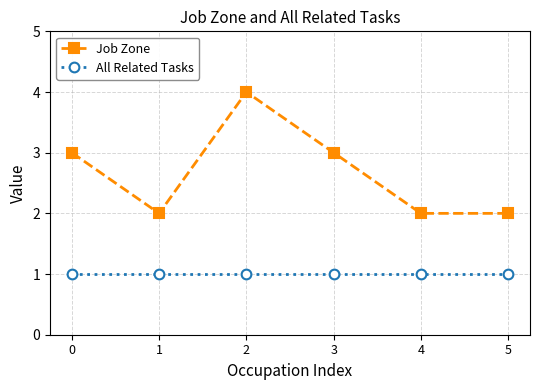

At which label does Job Zone reach its peak?

2